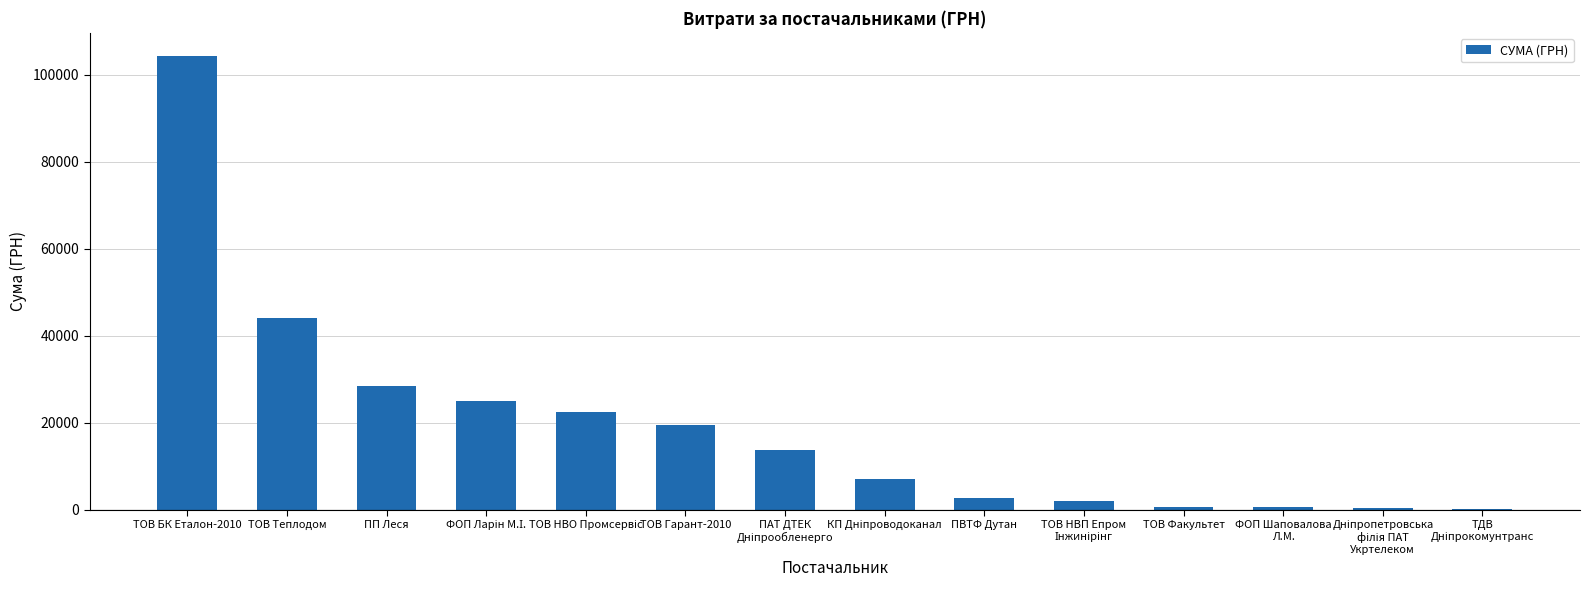

Are the bars horizontal?

No